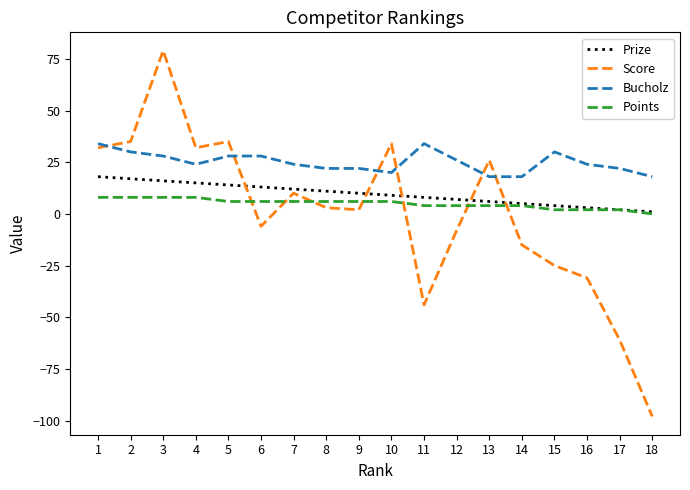

At which category does the chart reach its minimum across all series?

18